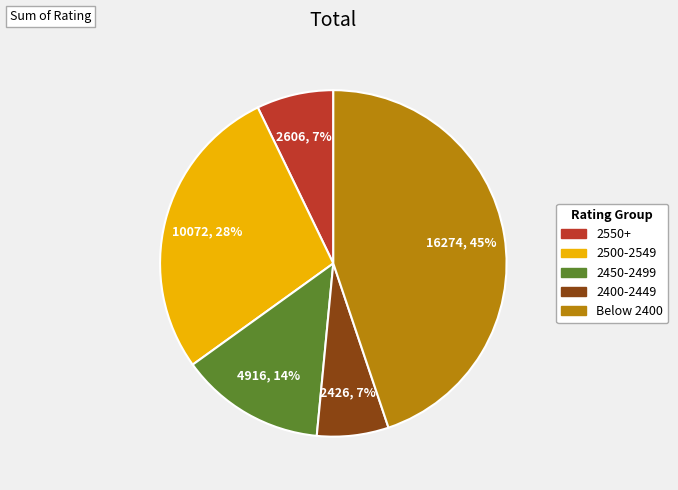

To the nearest percent, what is the difference between the largest and smallest slice percentages?

38%